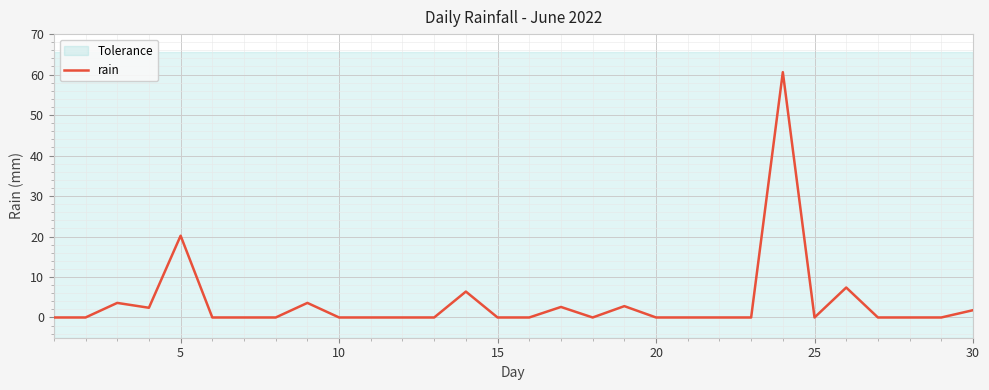

What is the highest value of the rain series?

60.6